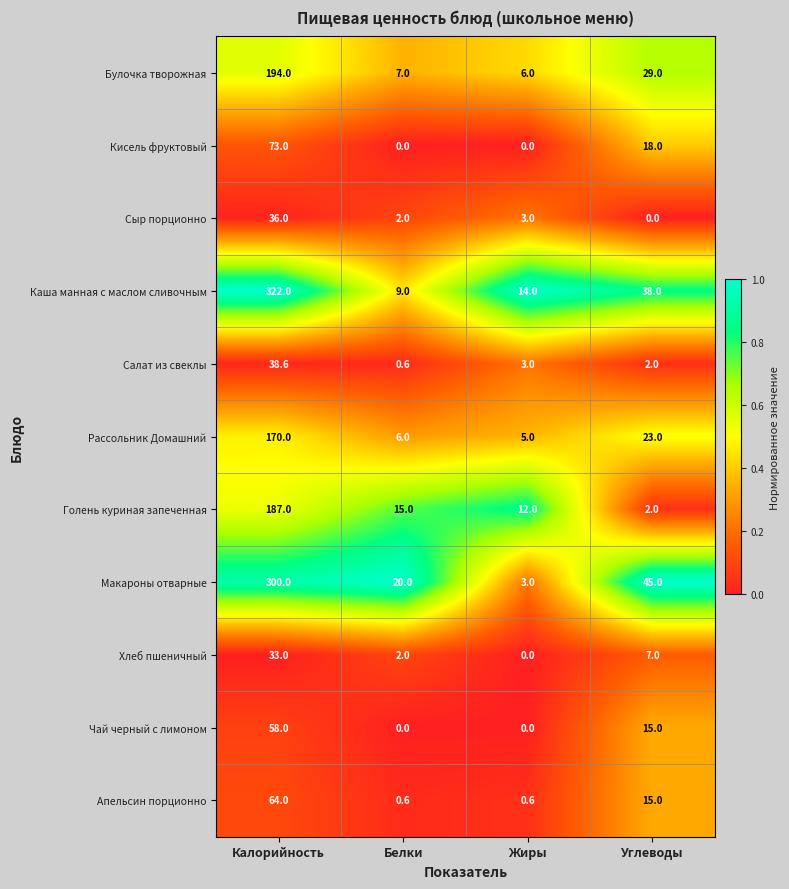

What is the sum of the Чай черный с лимоном values at Калорийность and Белки?

58.0